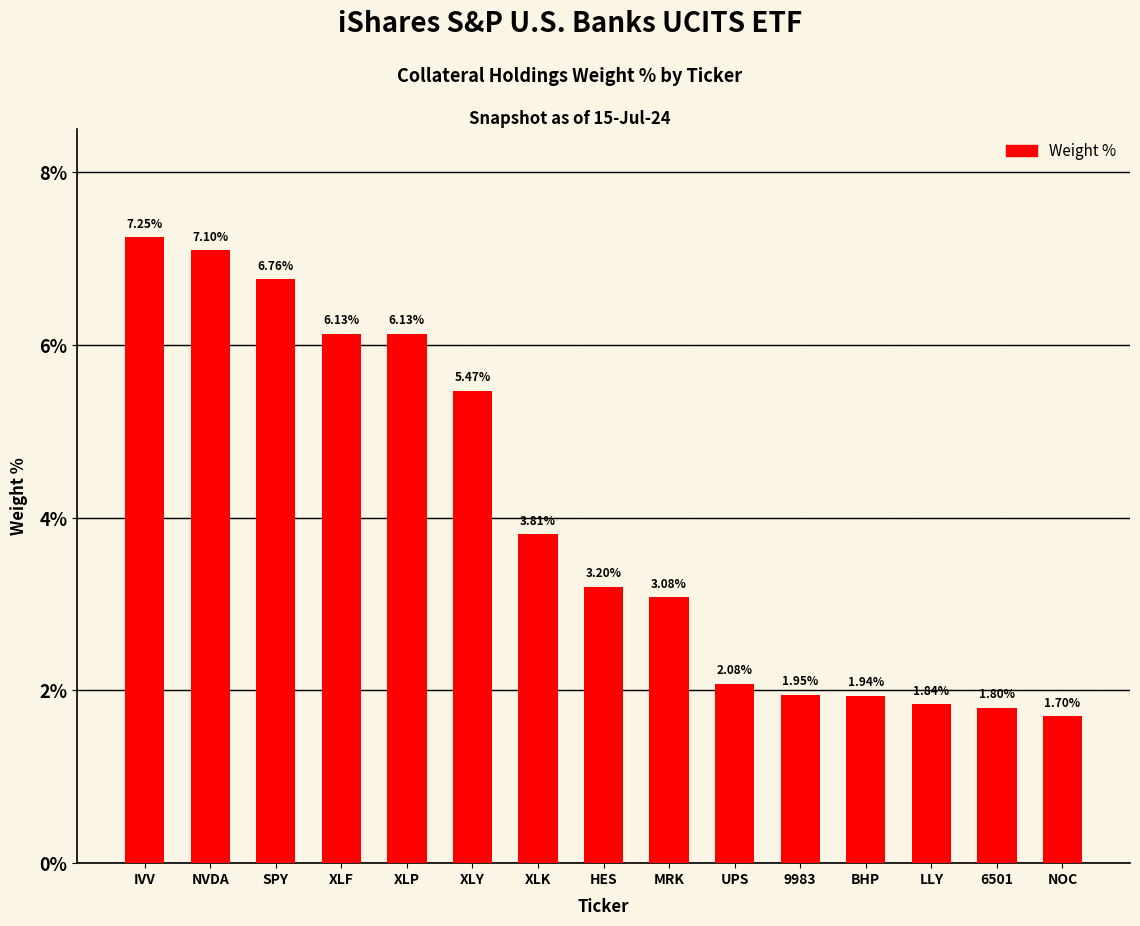

How many bars are there in total?

15